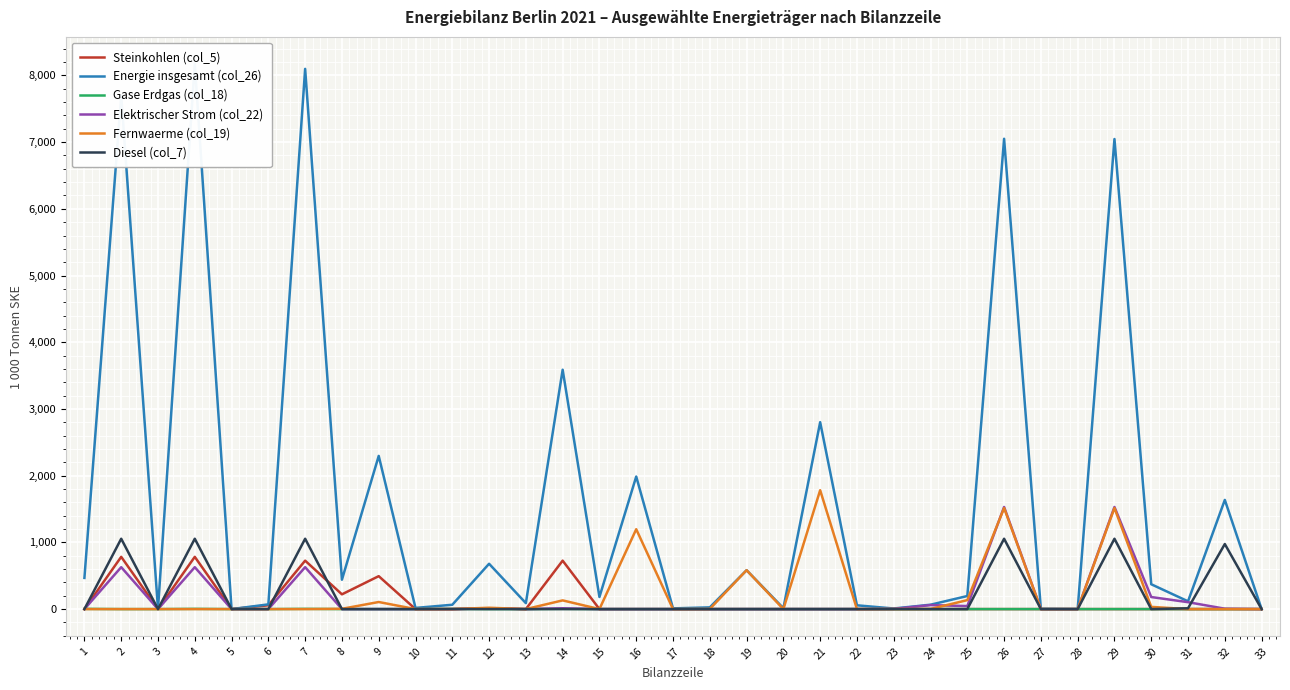

How many lines are shown in the chart?

6